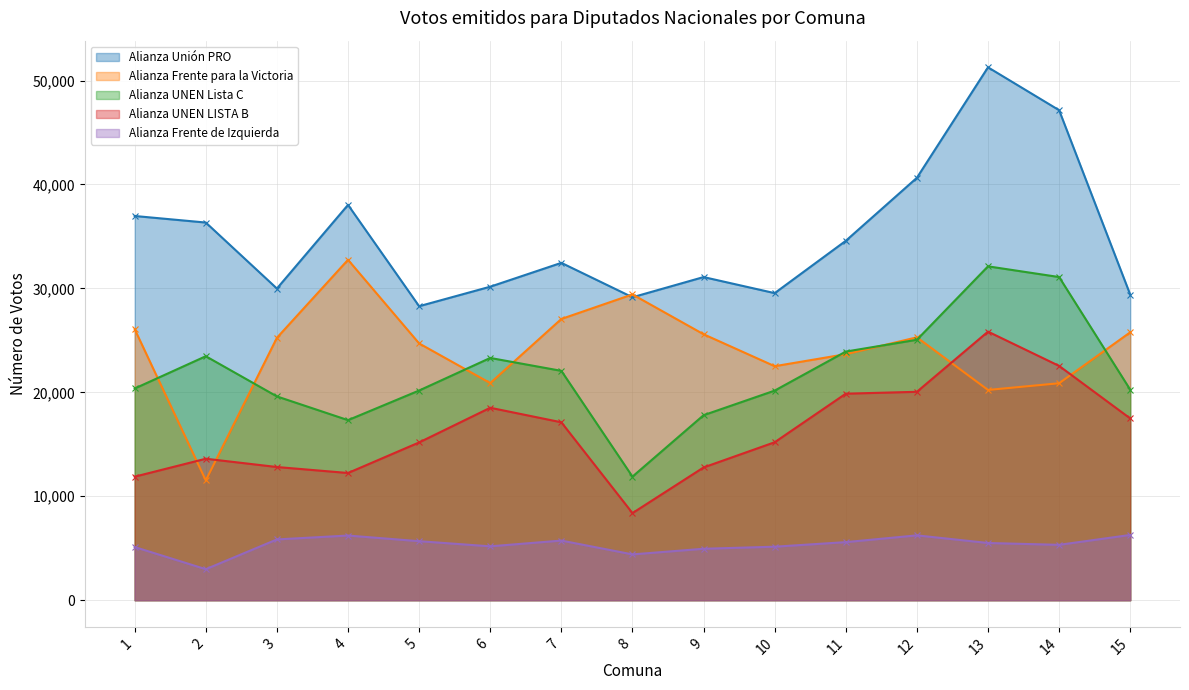

How many data points in Alianza Unión PRO are less than 32459?

7